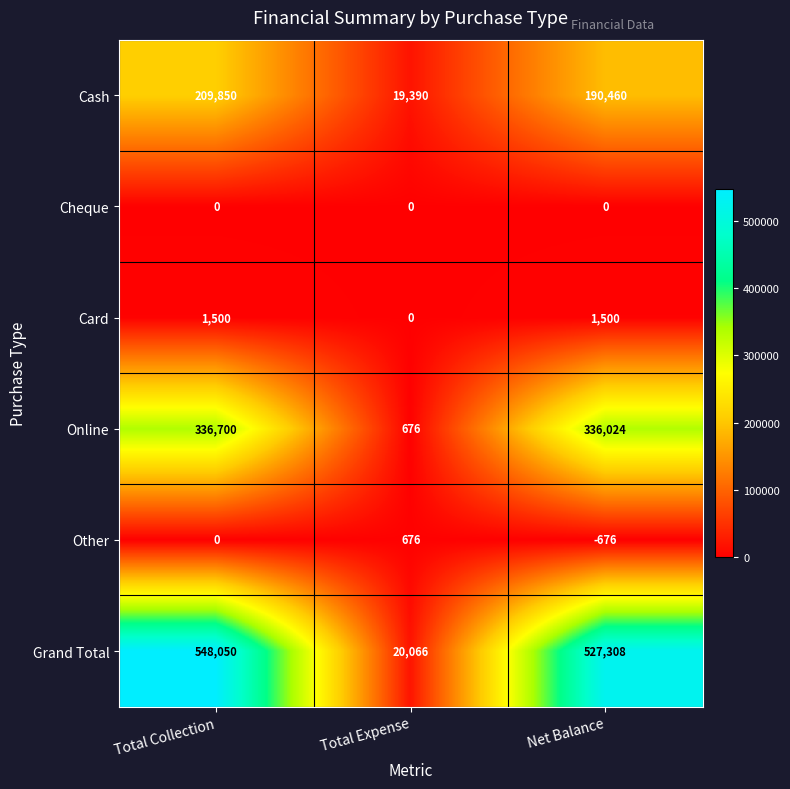

What is the total value across all series at Total Expense?

40808